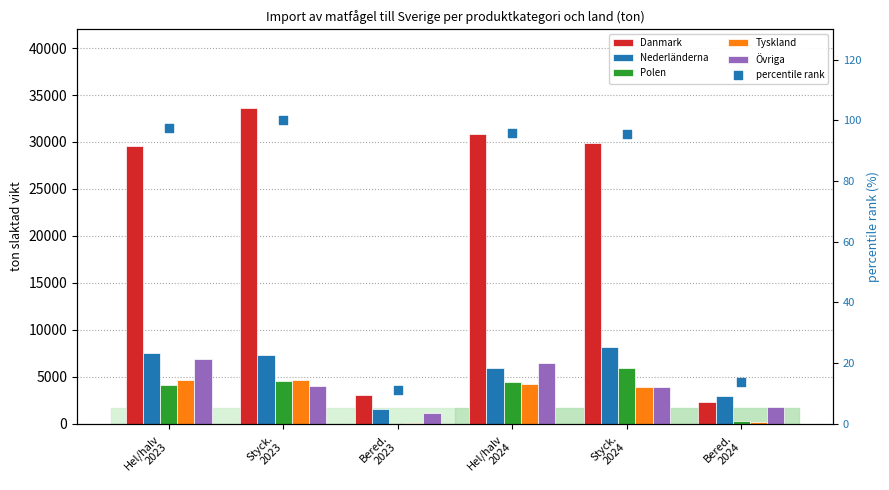

What is the total value across all series at Styck.
2024?

51822.8